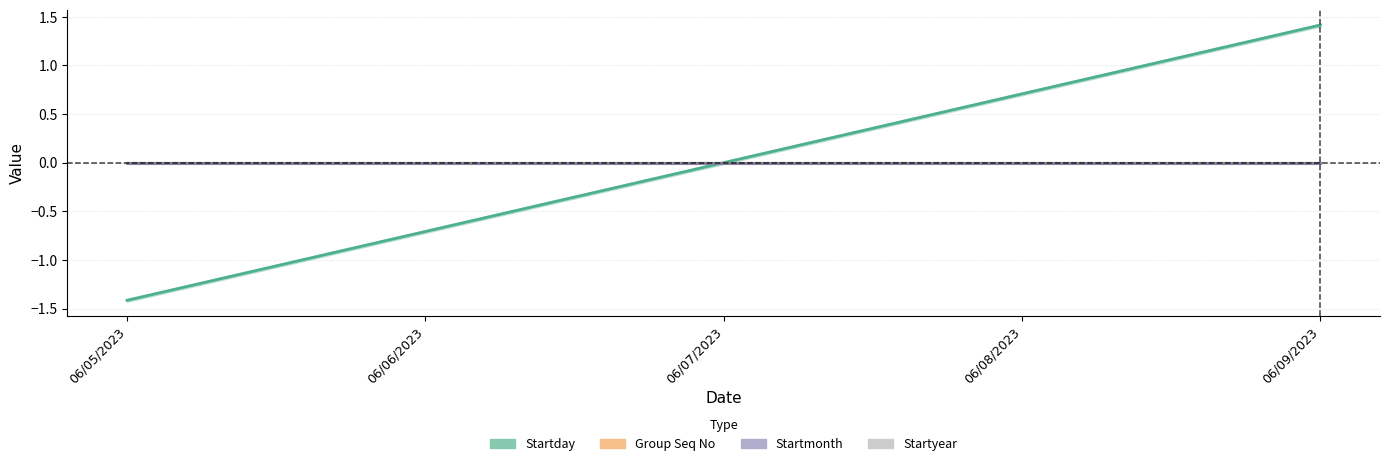

At 06/05/2023, list the series in order from smallest to largest.

Startday, Group Seq No, Startmonth, Startyear